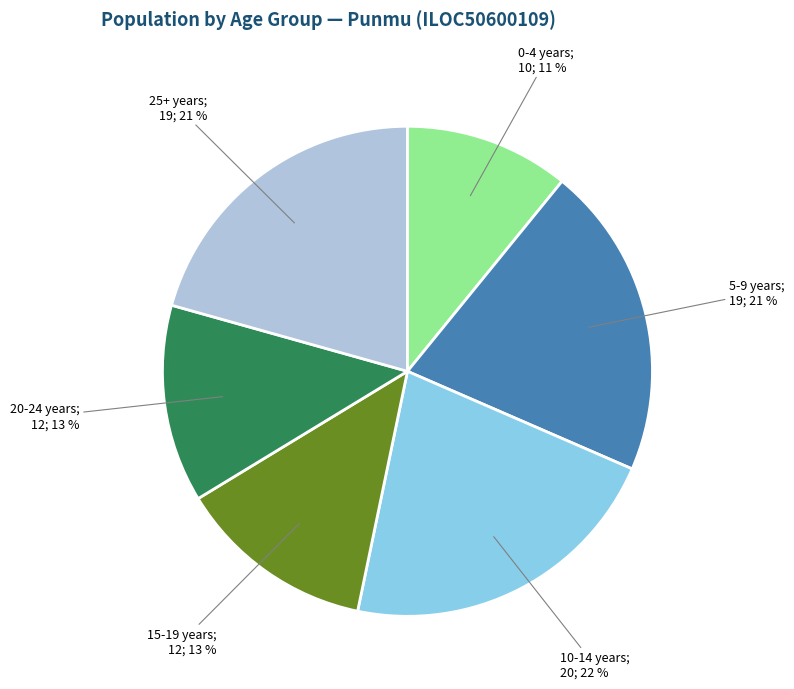

To the nearest percent, what is the difference between the largest and smallest slice percentages?

11%